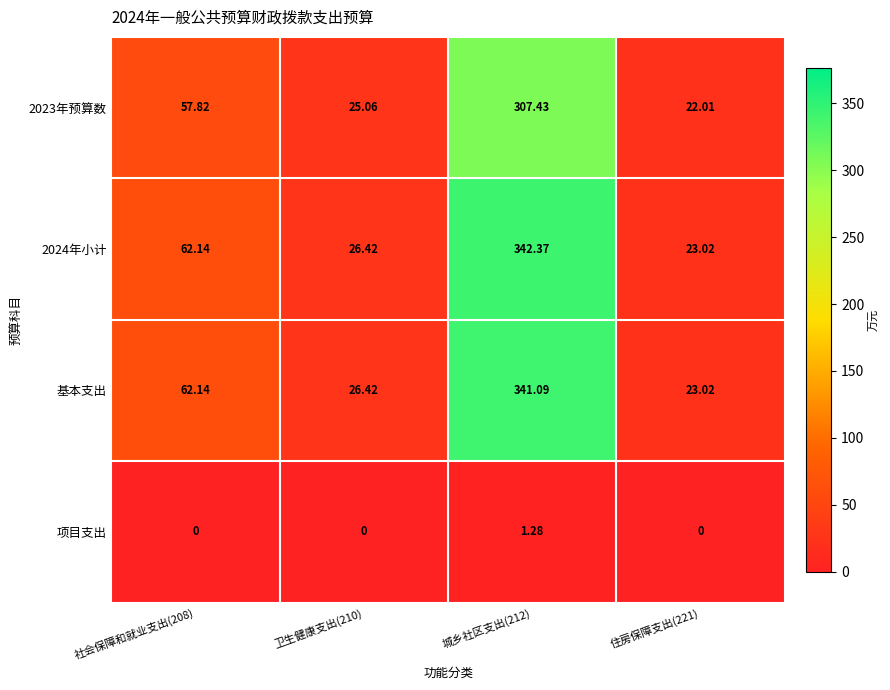

List the series in order of their peak value, highest first.

2024年小计, 基本支出, 2023年预算数, 项目支出